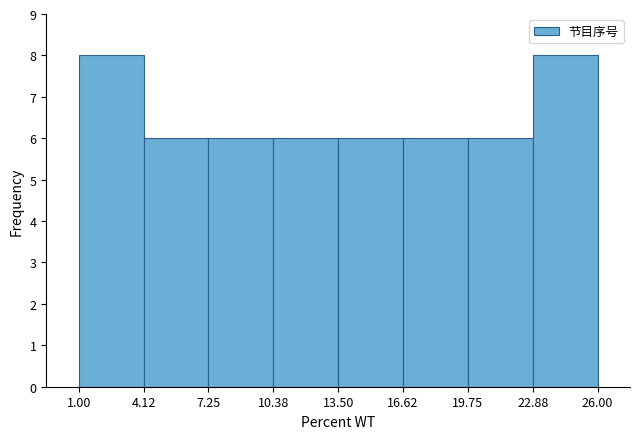

Reading left to right, transcribe this chart: for each bar, give the range it covers on the x-axis and its height. The values are not printed on the chart, so give them approximately, as read against the axis.

1.00 to 4.12: 8
4.12 to 7.25: 6
7.25 to 10.38: 6
10.38 to 13.50: 6
13.50 to 16.62: 6
16.62 to 19.75: 6
19.75 to 22.88: 6
22.88 to 26.00: 8